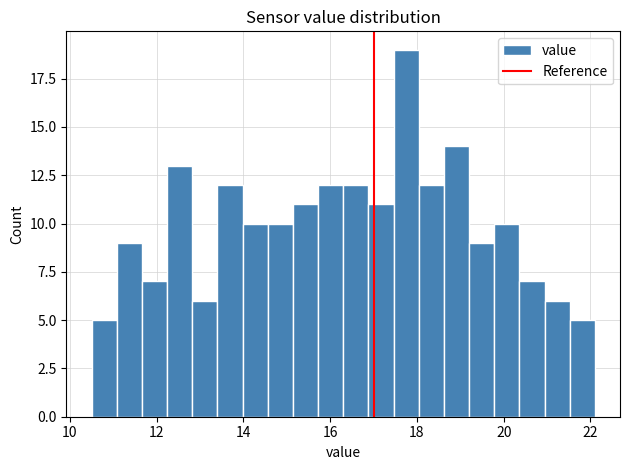

Around what value on the x-axis is the tallest bar? Give the approximate position of its centre, as read against the axis.

17.8